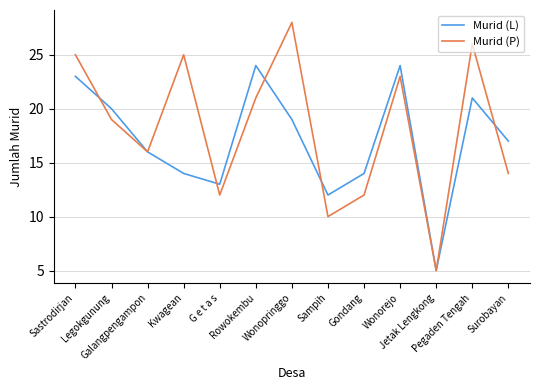

In Murid (L), how many points are lower than both neighbors (excluding endpoints)?

3